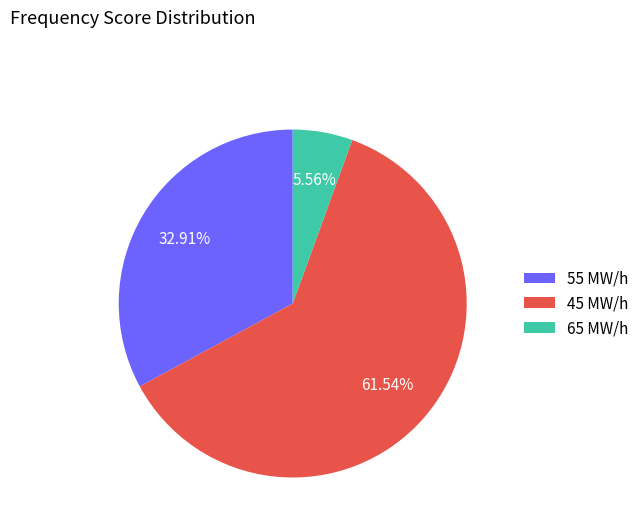

Does 45 MW/h account for over 50% of the chart?

Yes